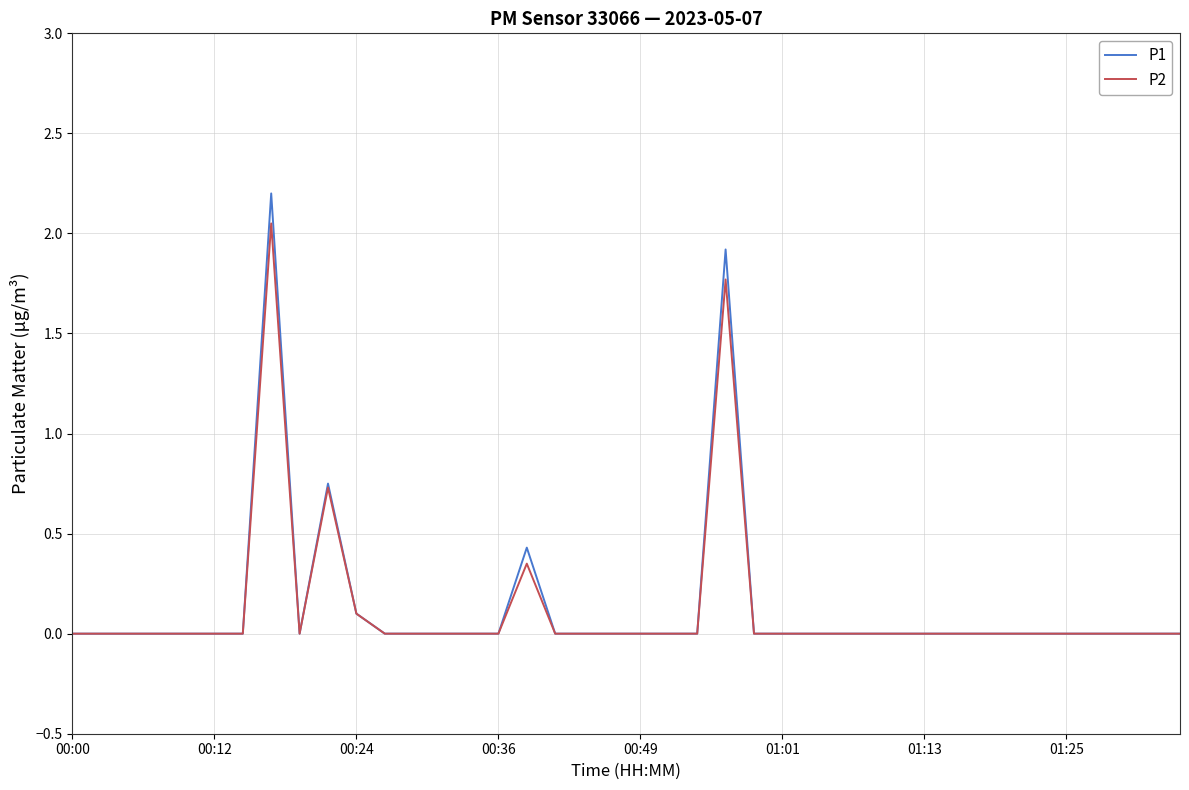

What are all the series names shown in the legend?

P1, P2